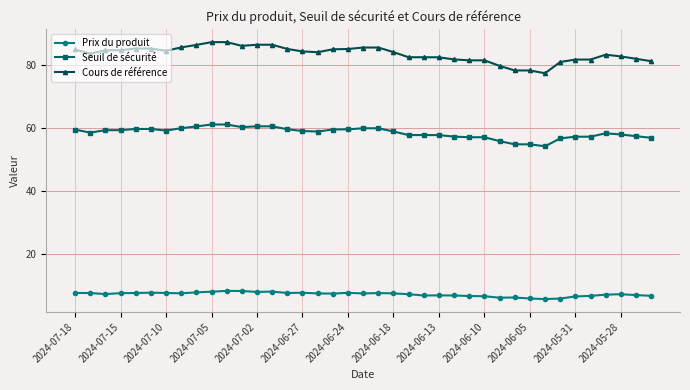

What are all the series names shown in the legend?

Prix du produit, Seuil de sécurité, Cours de référence